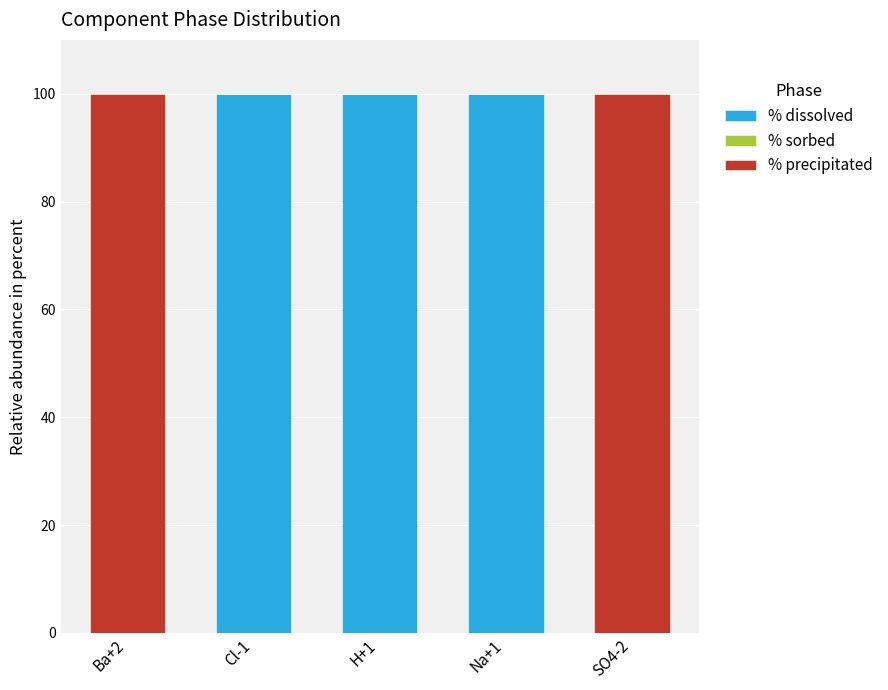

What is the total value across all series at Na+1?

100.0